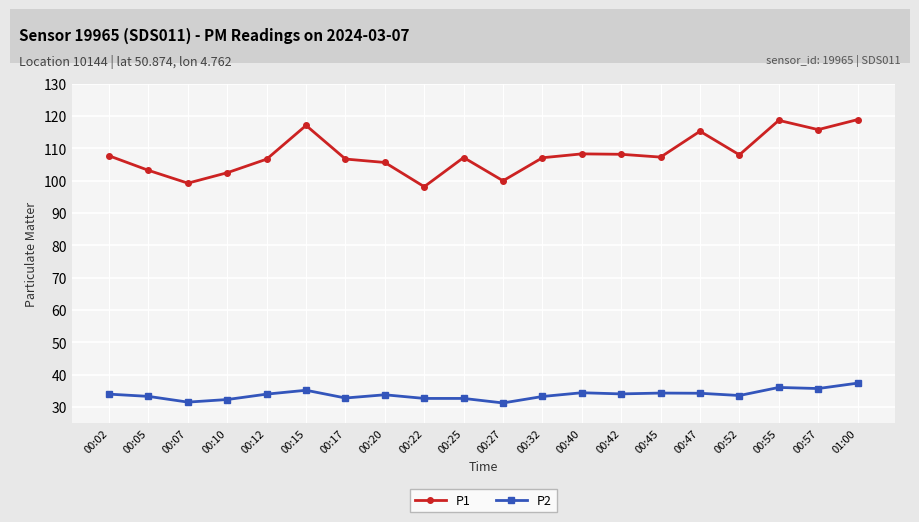

What is the difference between the second highest and second lowest values in the P2 series?

4.5